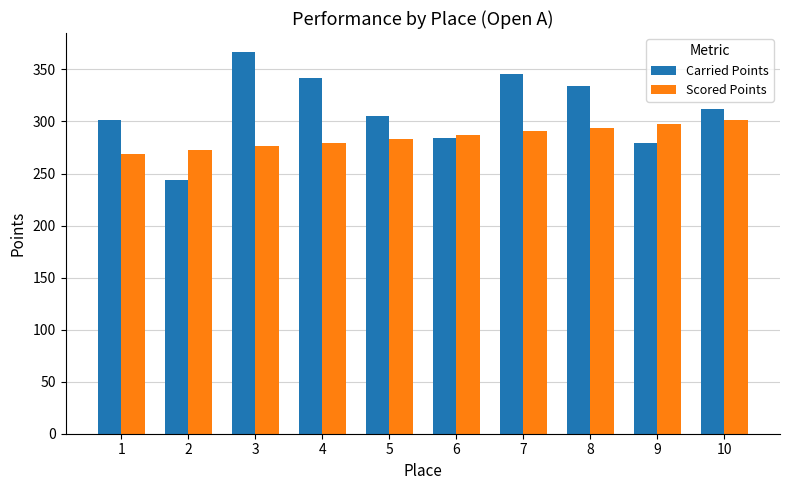

The Scored Points series shows 297.7 at 9. True or false?

True